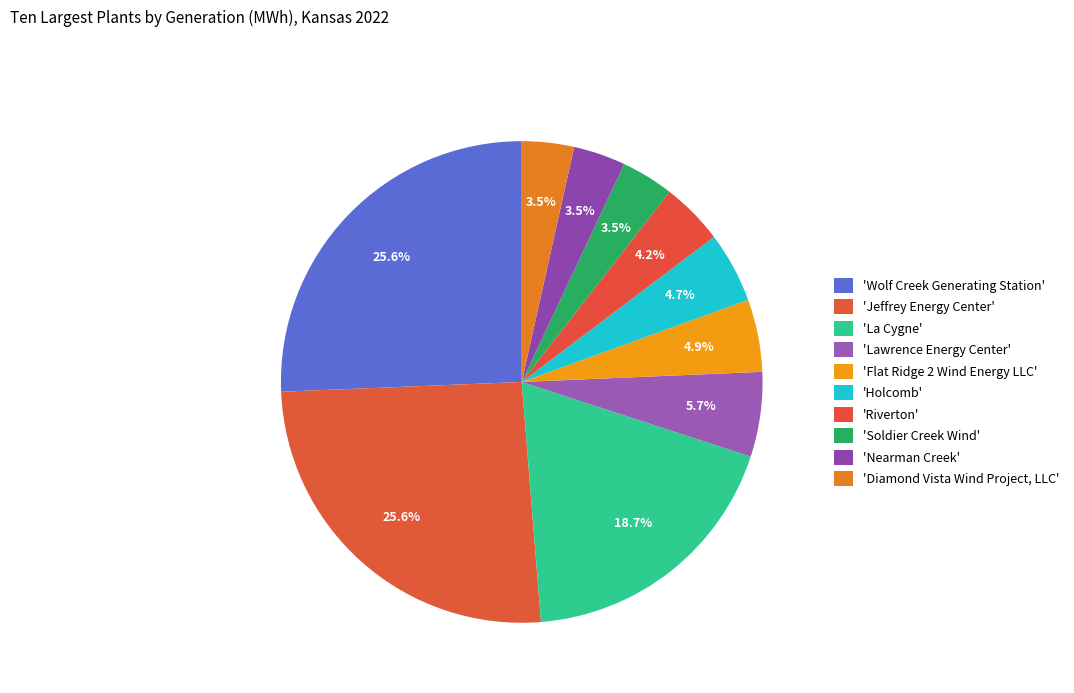

How many slices are in this pie chart?

10